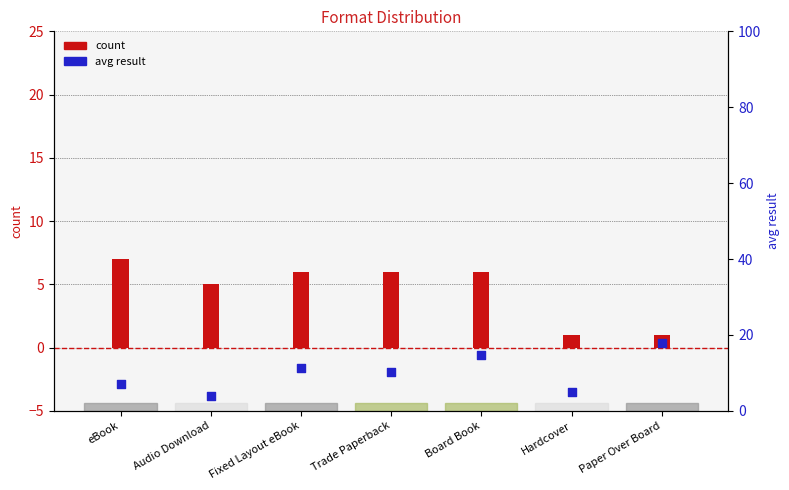

Is the value of avg_result at Fixed Layout eBook greater than the value of count at Fixed Layout eBook?

Yes